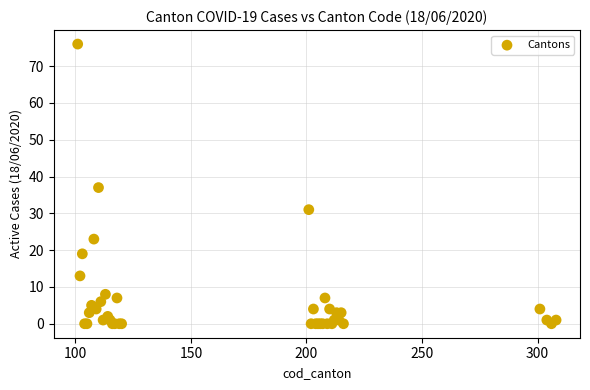

What Y value in the scatter plot is closest to 38?

37